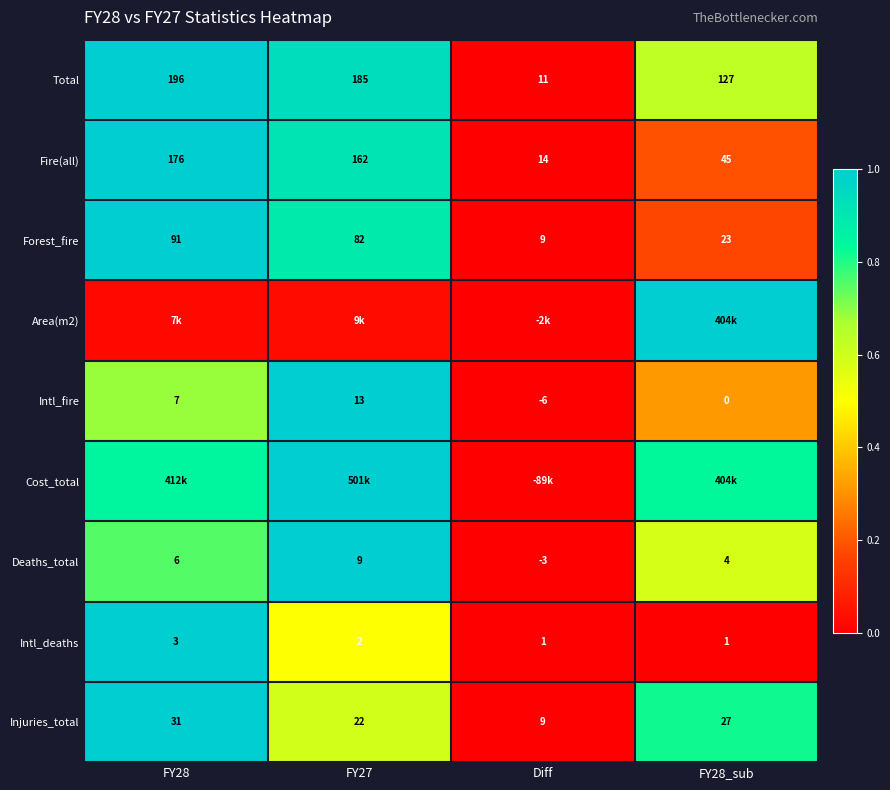

At which label does Forest_fire reach its minimum?

Diff